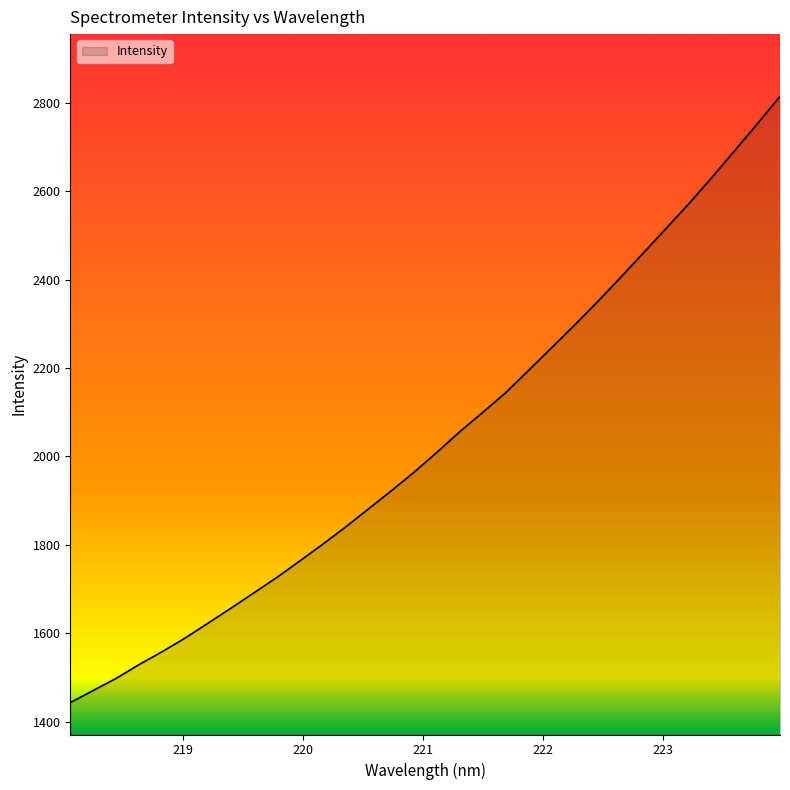

What is the smallest value displayed?

1443.4